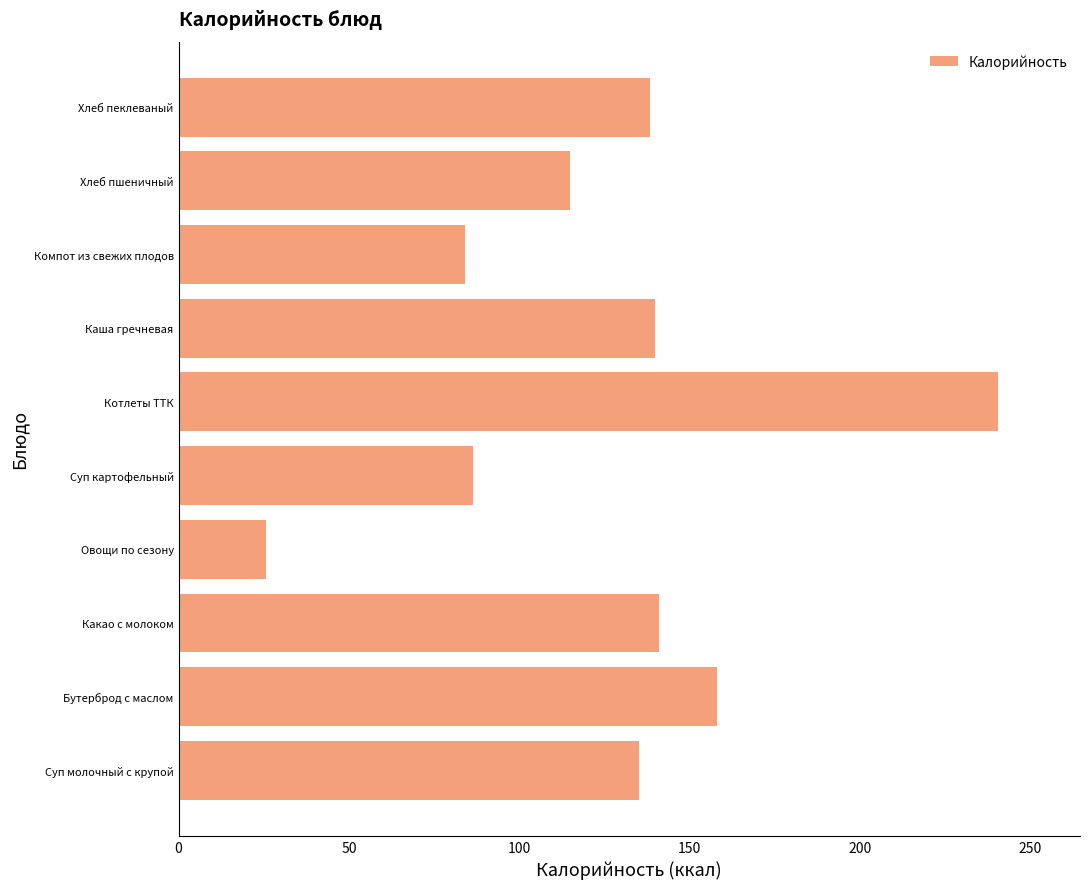

What is the average value?

126.4